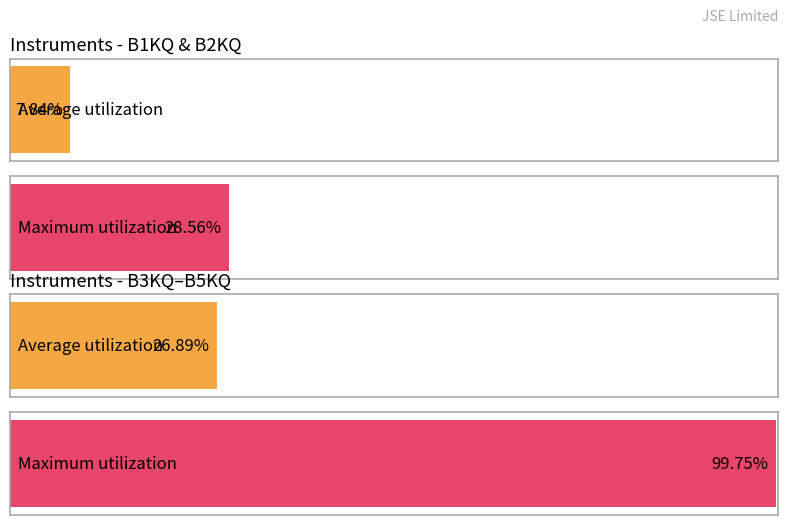

How many distinct data groups are displayed?

2